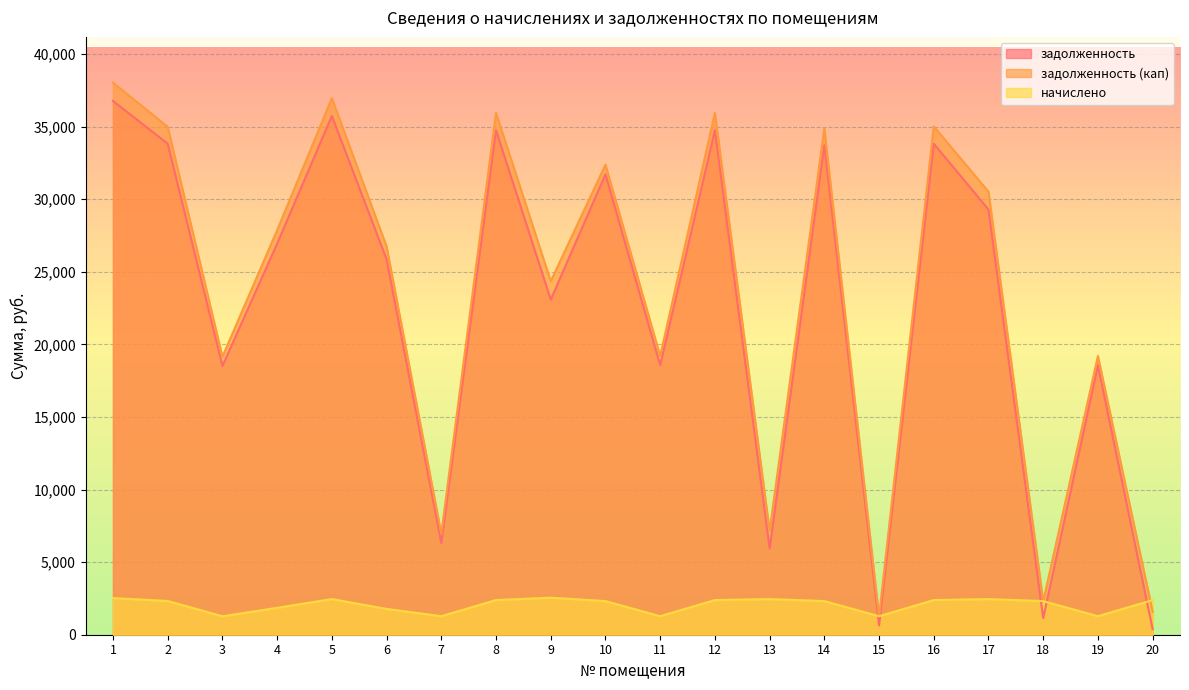

Reading right to left, transcribe all the data shown in this chart.

задолженность: 381.9	18563.3	1142.3	29284.9	33815.8	637.3	33713.7	5936.2	34747.9	18563.3	31713.7	23076.9	34747.9	6321.3	25854.0	35730.2	26939.8	18511.4	33817.1	36764.4
задолженность (кап): 1575.3	19200.9	2300.2	30512.2	35009.2	1274.9	34871.6	7163.4	35941.3	19200.9	32371.6	24352.1	35941.3	6958.9	26742.0	36957.4	27865.1	19147.2	34978.6	38027.1
начислено: 2386.9	1275.2	2315.9	2454.4	2386.9	1275.2	2315.9	2454.4	2386.9	1275.2	2315.9	2550.4	2386.9	1275.2	1776.0	2454.4	1850.6	1271.6	2323.0	2525.5